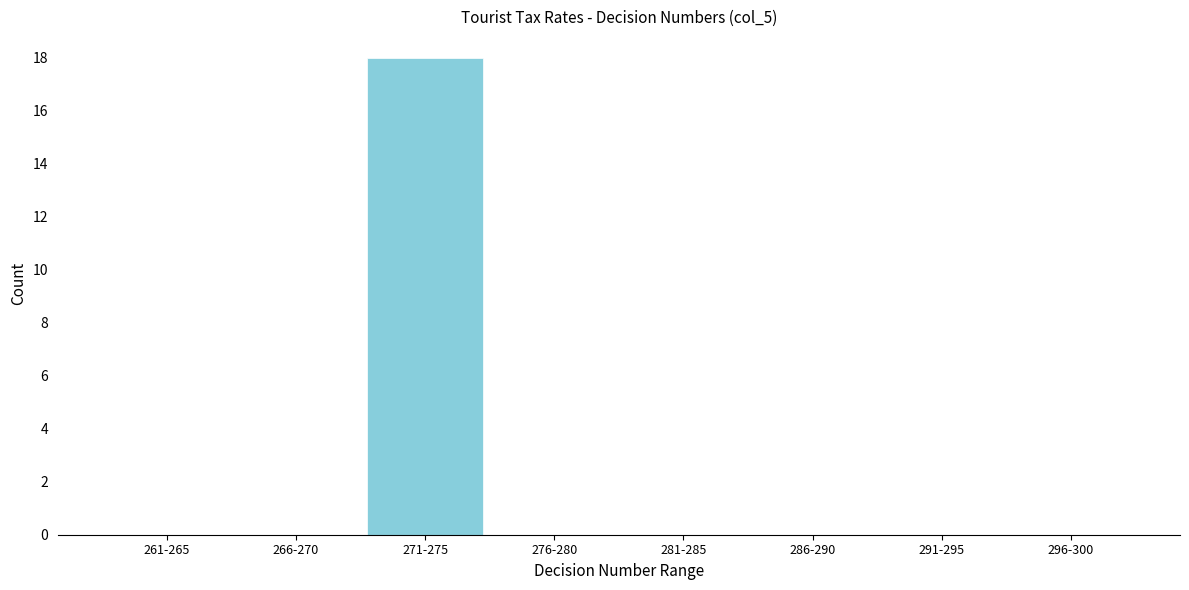

Reading left to right, list all the values displayed in this chart.

261-265=0	266-270=0	271-275=18	276-280=0	281-285=0	286-290=0	291-295=0	296-300=0